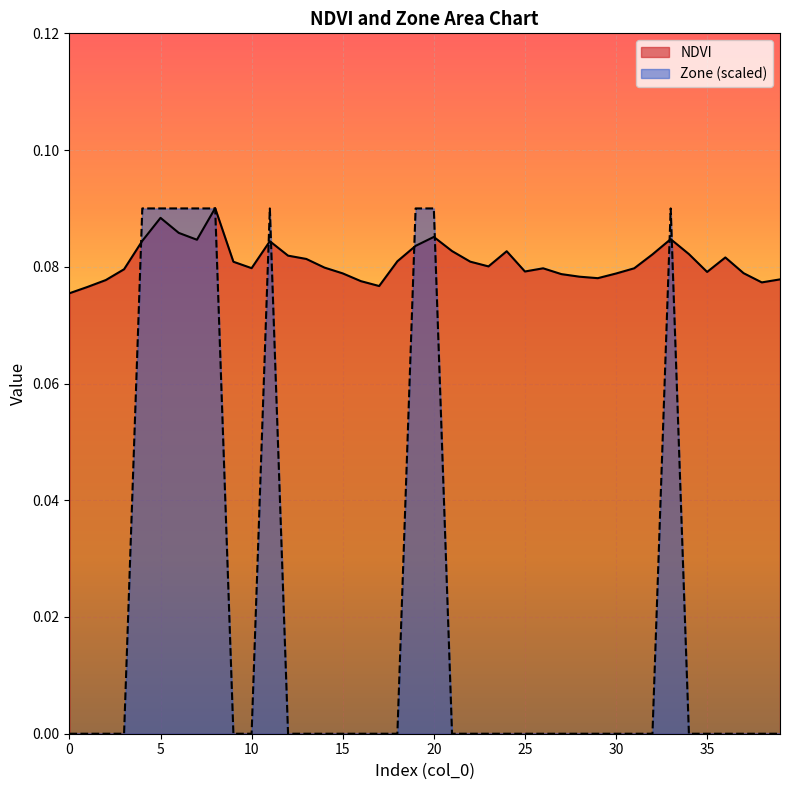

How many data points in Zone are above 0?

9